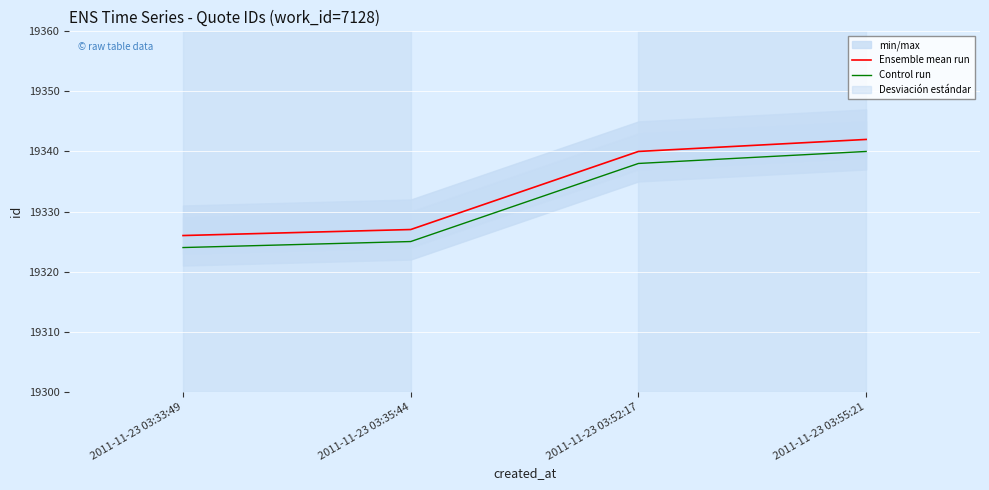

True or false: Control run and Ensemble mean run cross at least once.

False